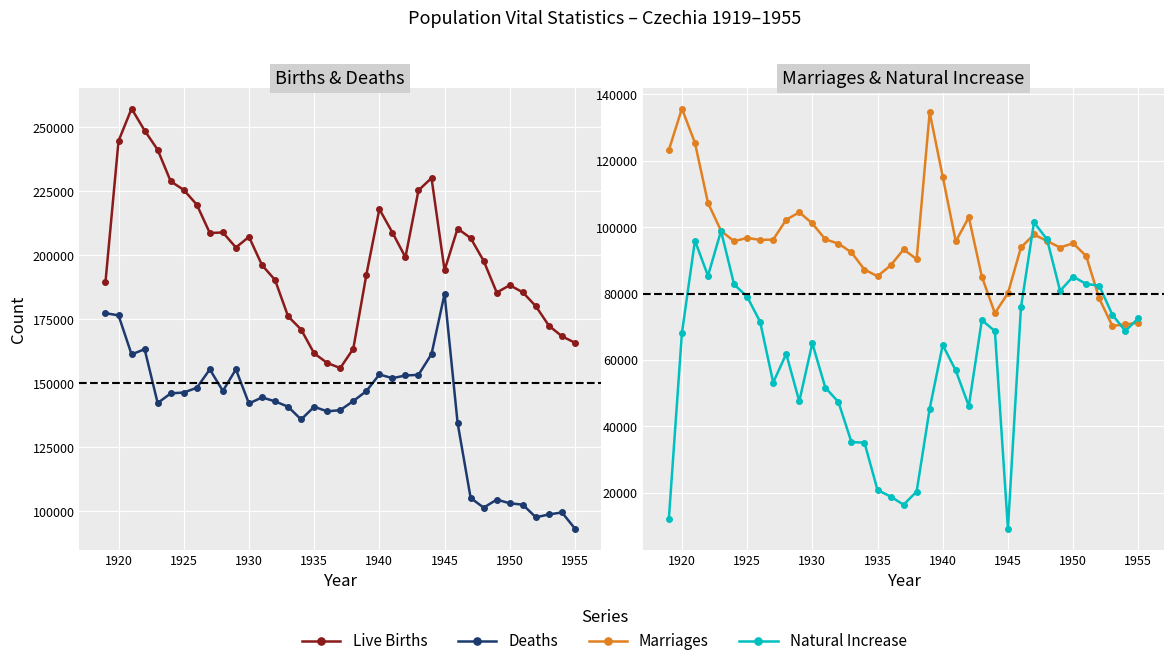

What is the value of the Deaths point at the 21st from the left?

146976